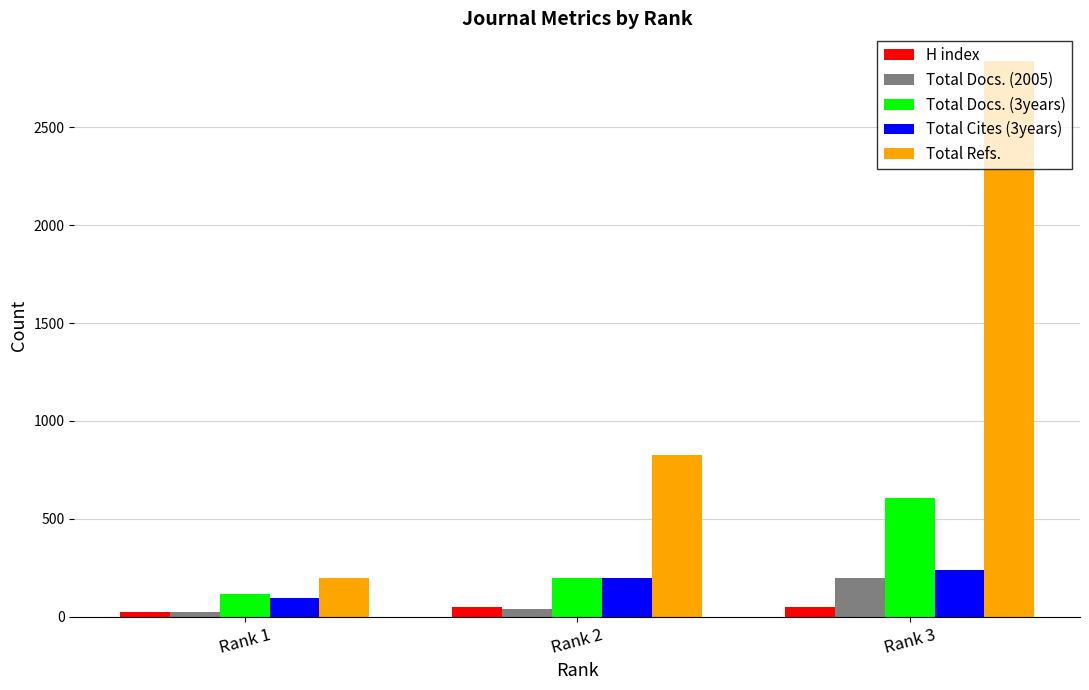

Read the Total Docs. (2005) value at Rank 1, to the nearest 50.

50